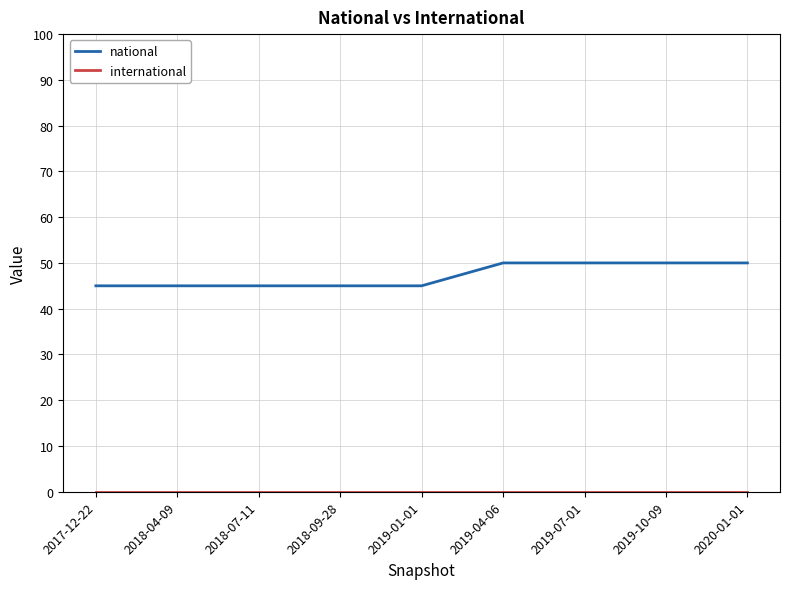

What is the spread (max minus min) of values at 2019-10-09?

50